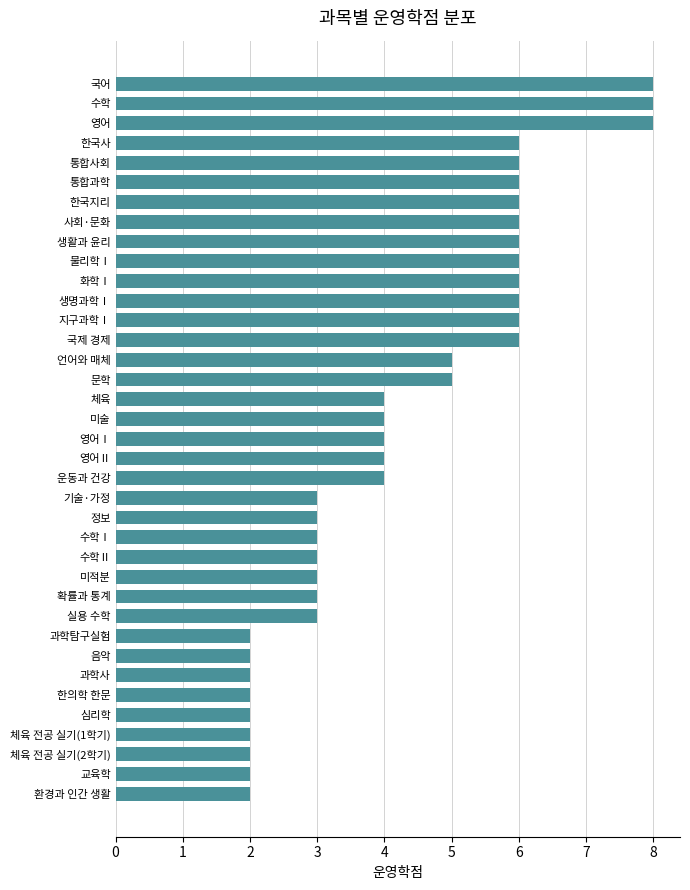

What is the smallest value displayed?

2